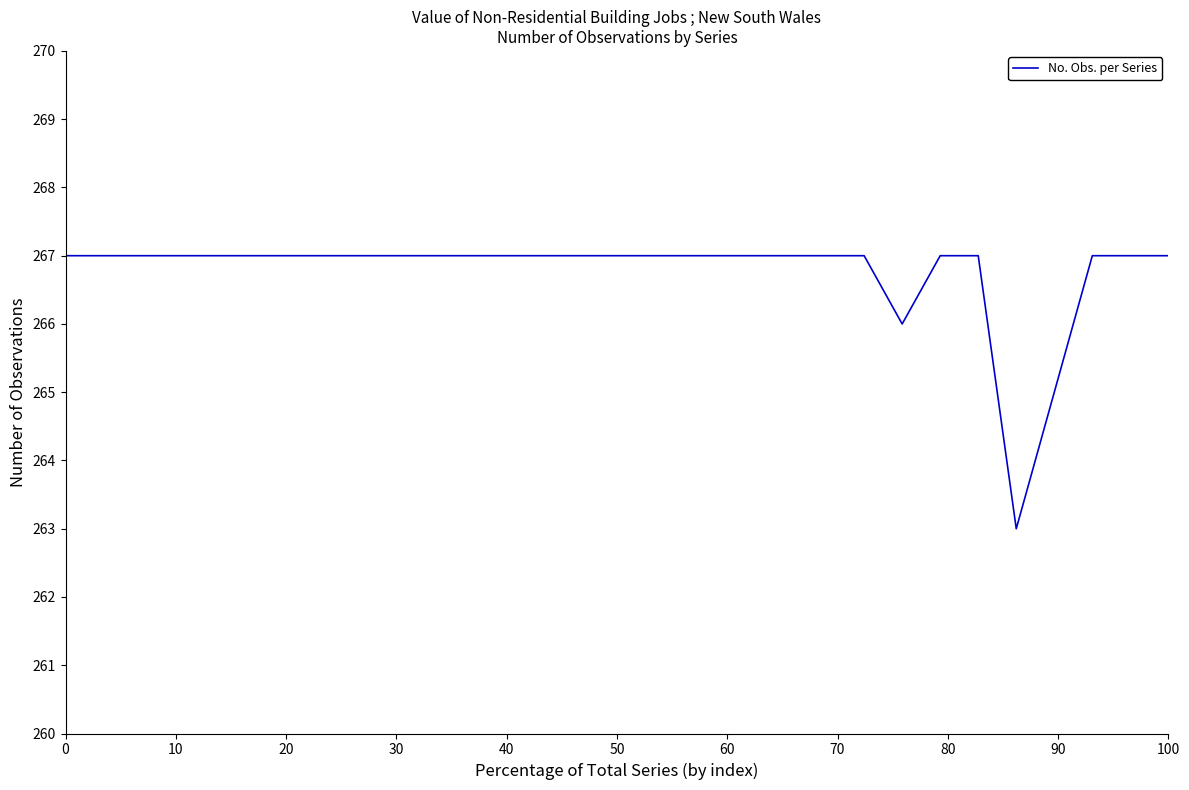

What is the greatest value displayed?

267